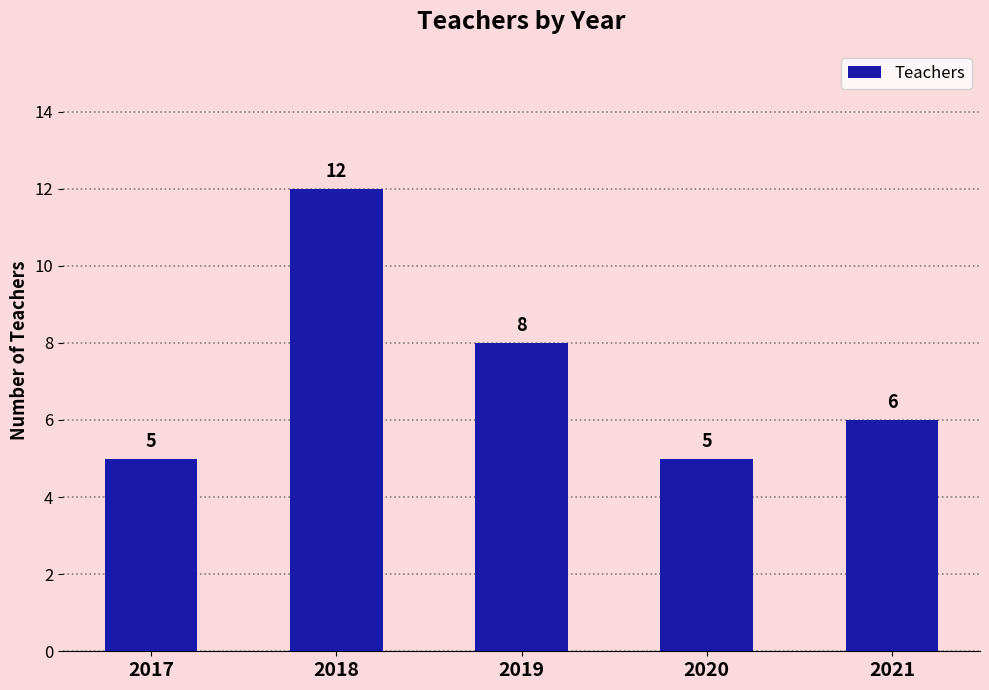

At which label does the data first exceed 6?

2018